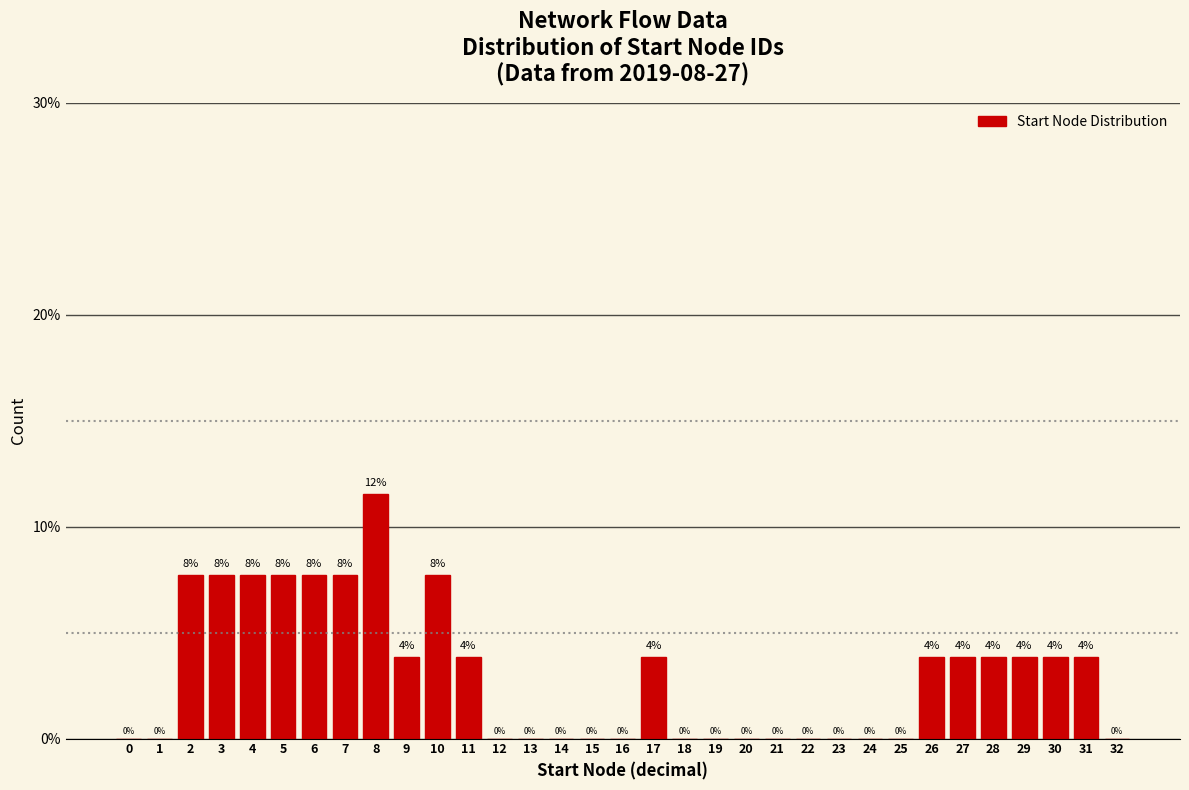

Are the bars horizontal?

No